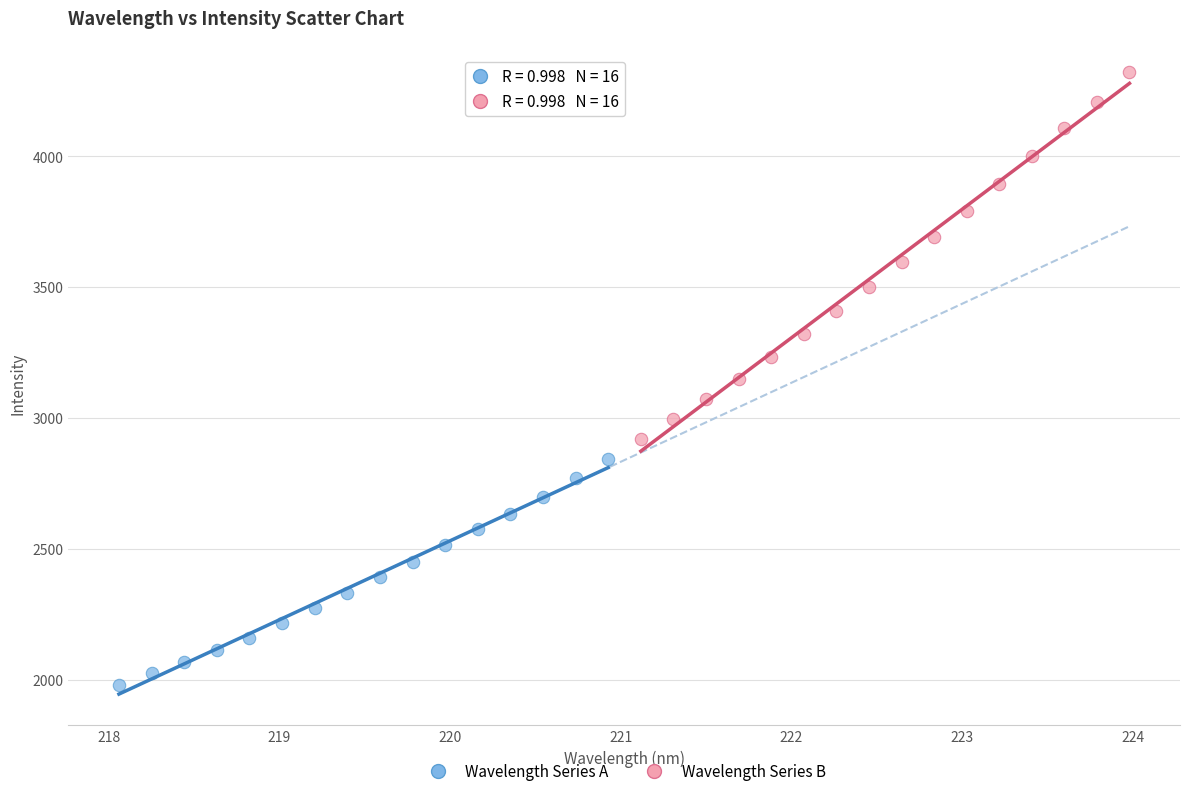

Which series reaches the minimum Y coordinate?

Wavelength Series A